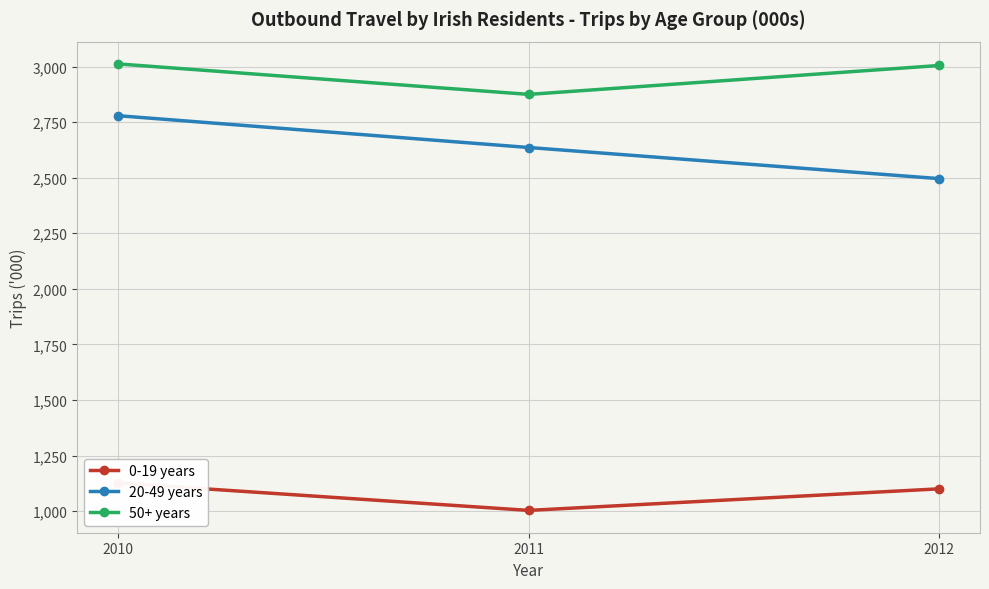

Is it true that 50+ years equals 4785 at 2010?

False